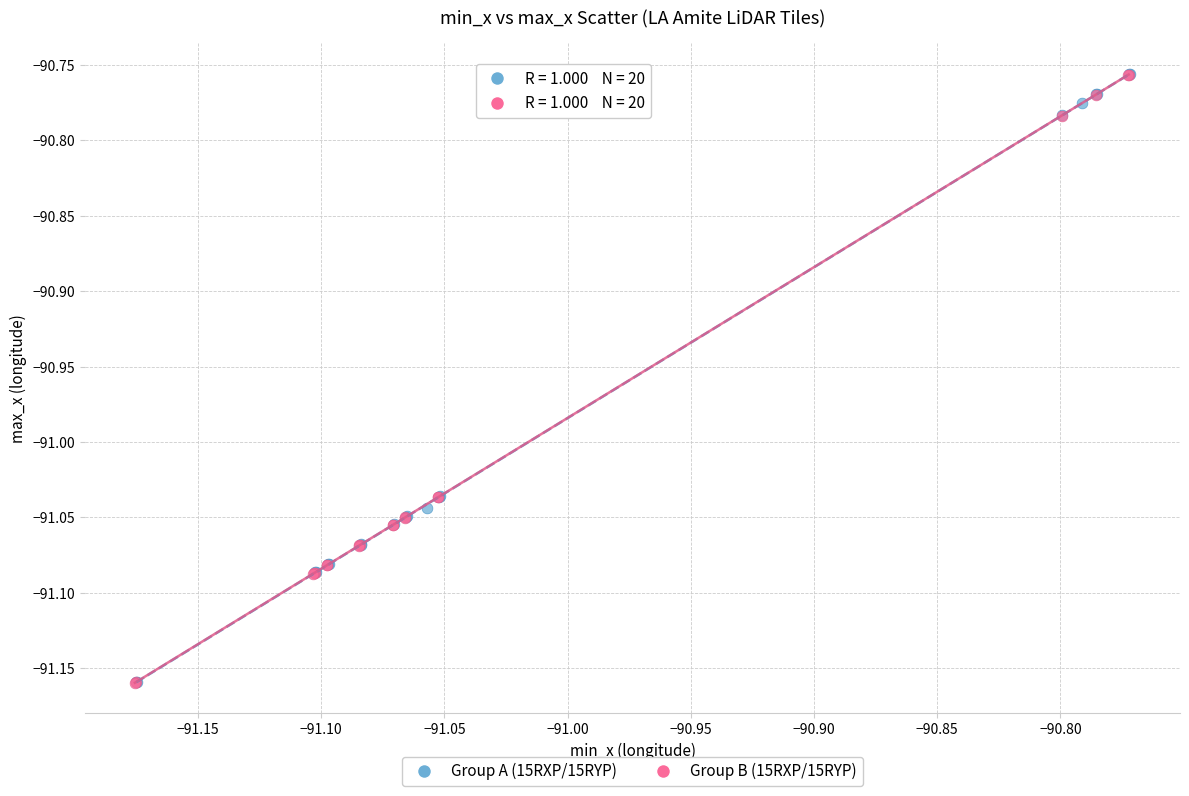

What are all the series names shown in the legend?

Group A (15RXP/15RYP), Group B (15RXP/15RYP)